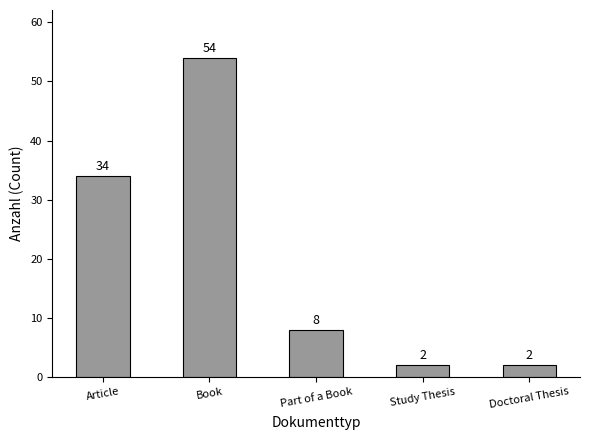

What is the label of the 2nd bar from the left?

Book